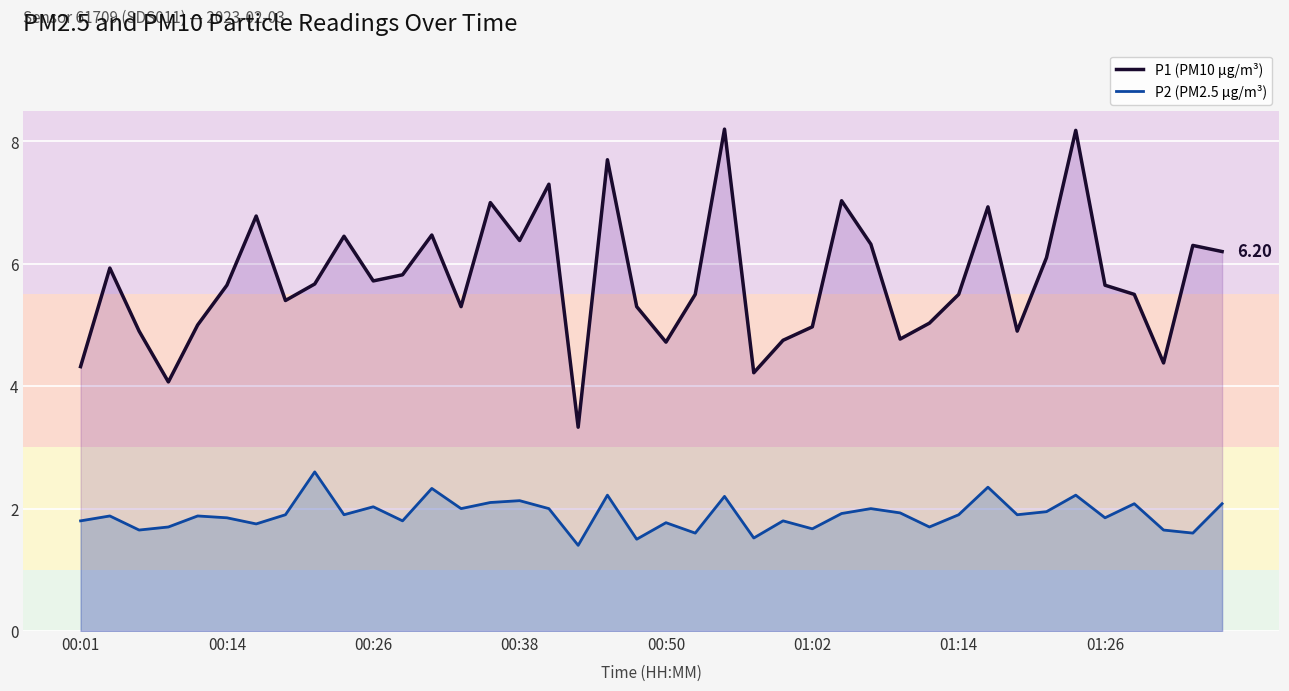

At how many categories does at least one series exceed 5?

28